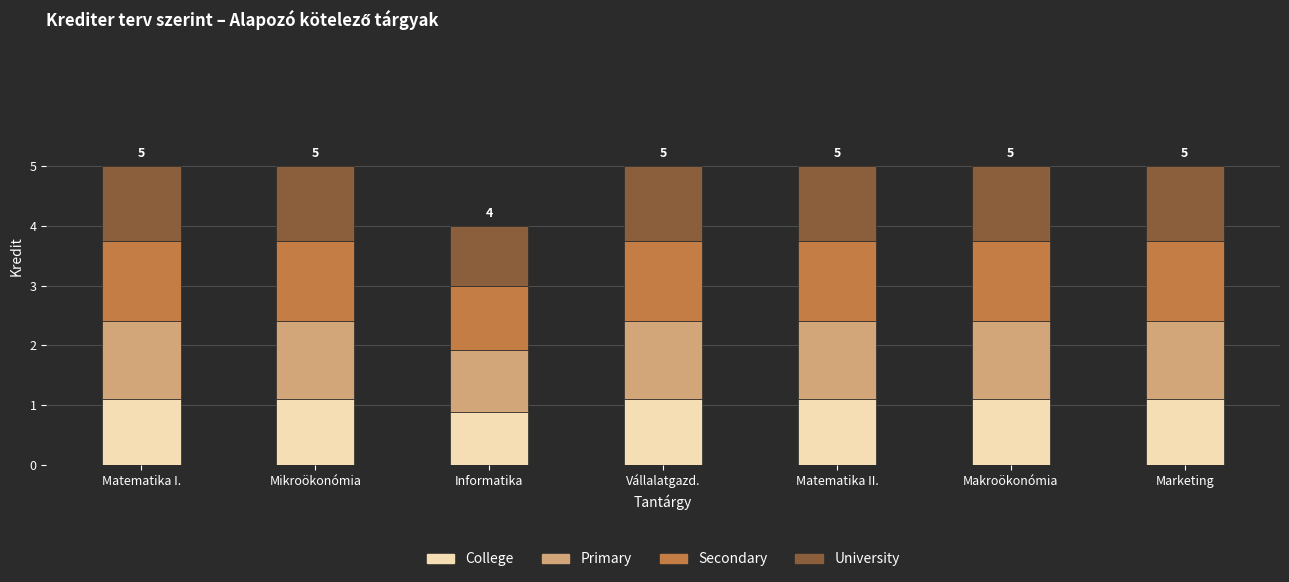

Which category has the lowest value in the College series?

Informatika